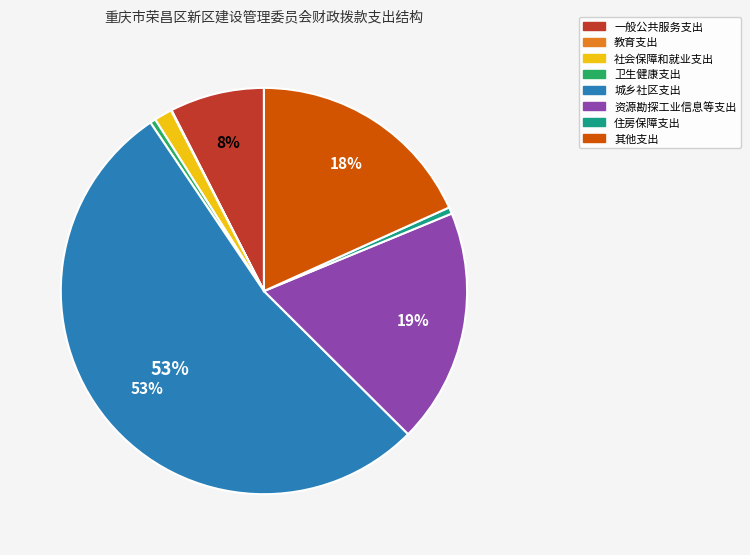

To the nearest percent, what percentage of the pie is 资源勘探工业信息等支出?

19%